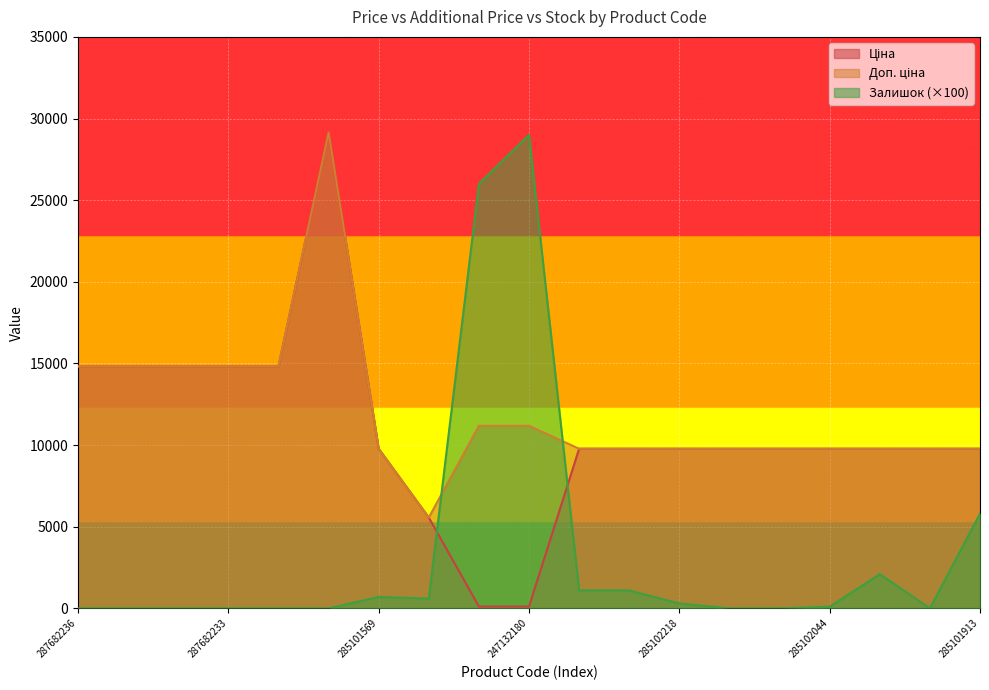

At which label does Залишок first exceed 100?

285101569